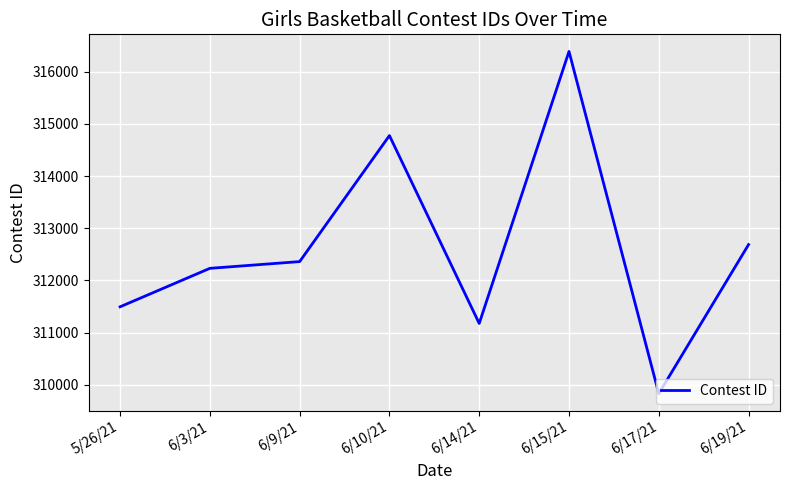

Is it true that the value at 6/10/21 is 314776?

True